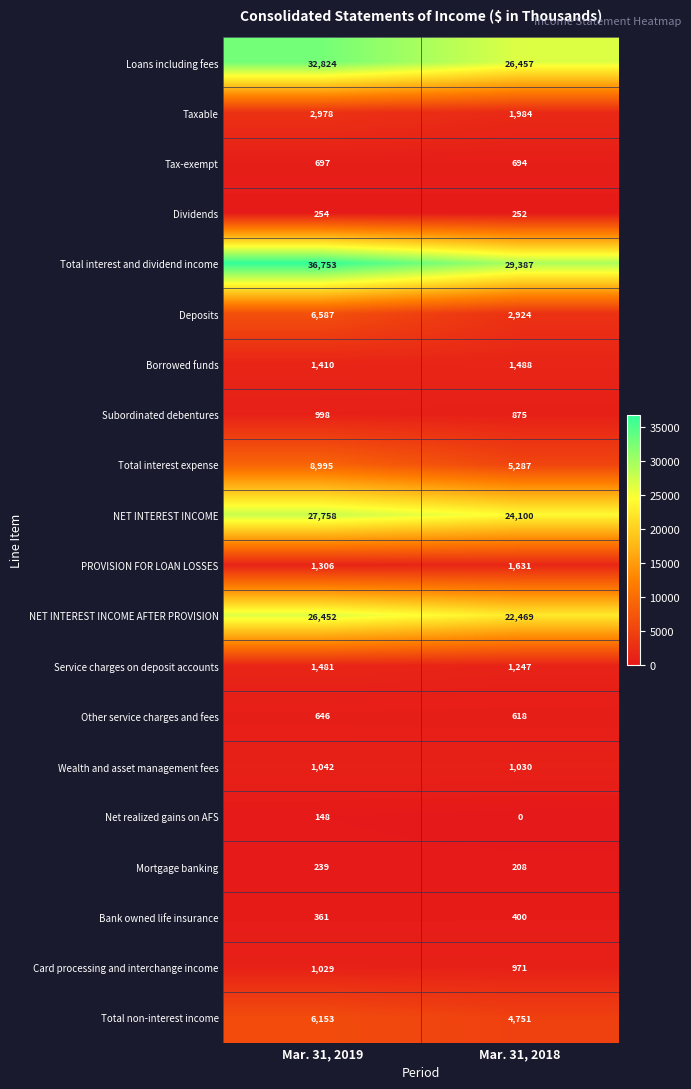

Which series changed the most between Mar. 31, 2019 and Mar. 31, 2018?

Total interest and dividend income